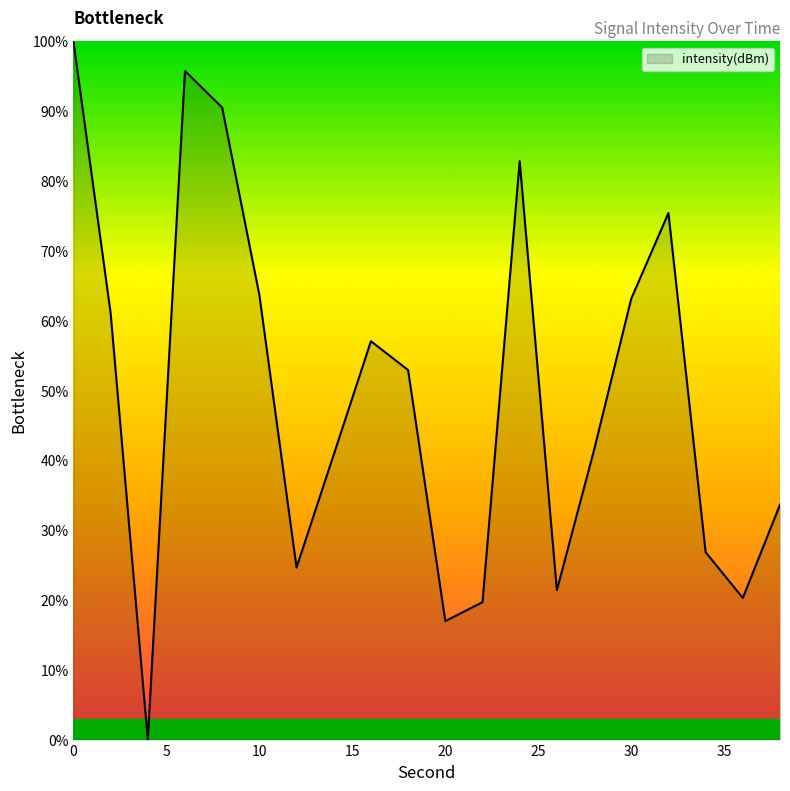

Count the number of values greater than 52.

10